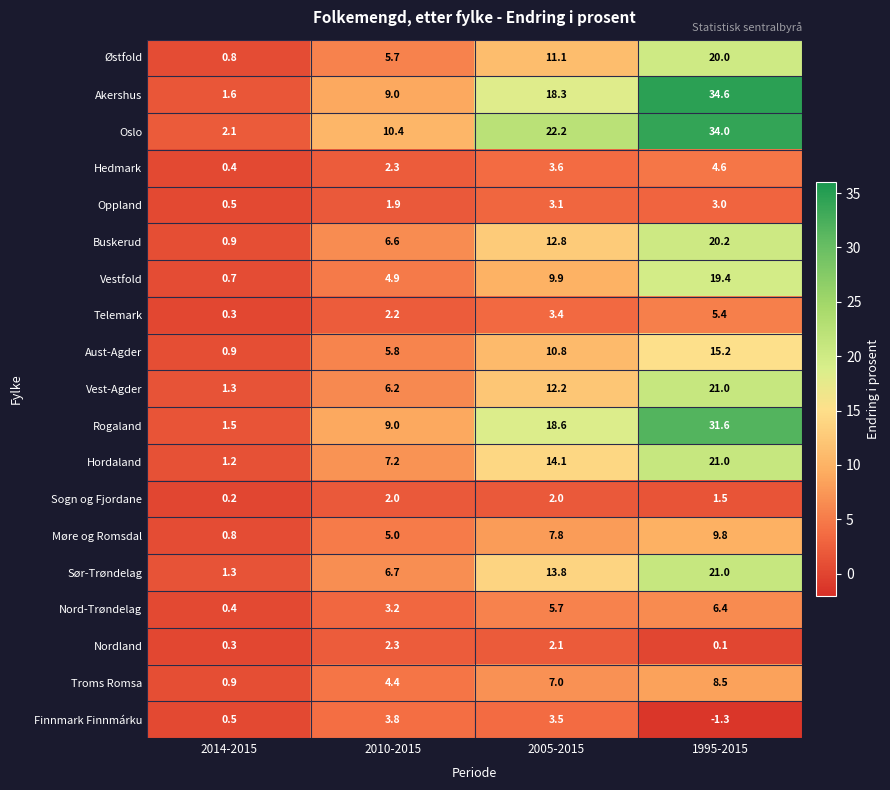

Is the value of Vest-Agder at 2005-2015 greater than the value of Rogaland at 2014-2015?

Yes